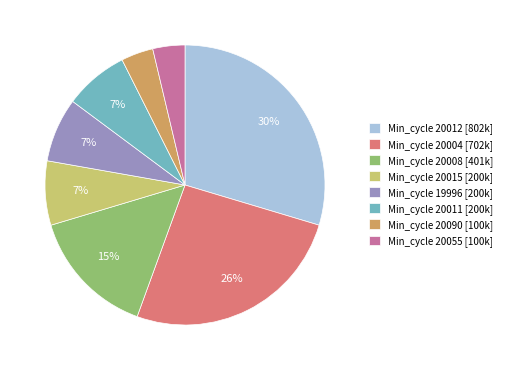

Is Min_cycle 20090 [100k] the majority of the pie?

No